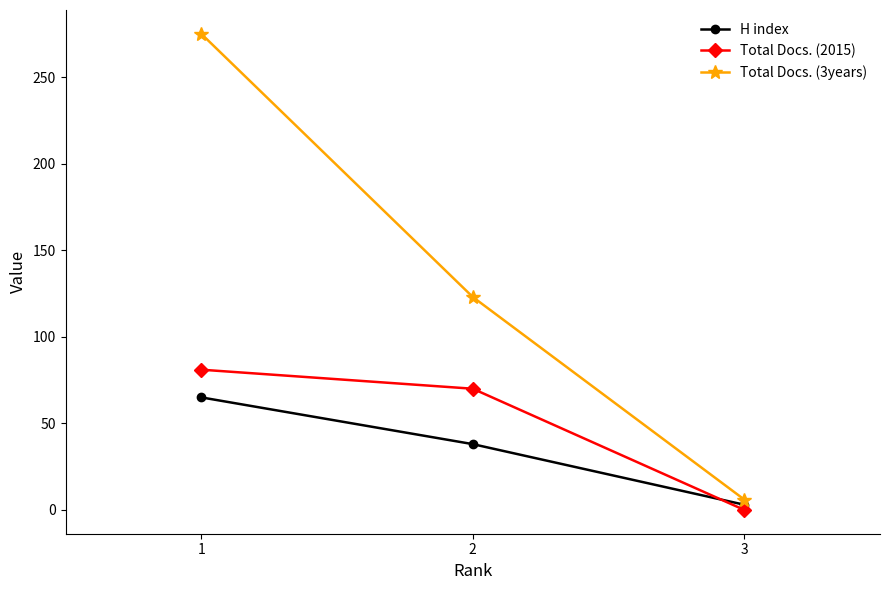

What is the sum of all Total Docs. (2015) values?

151